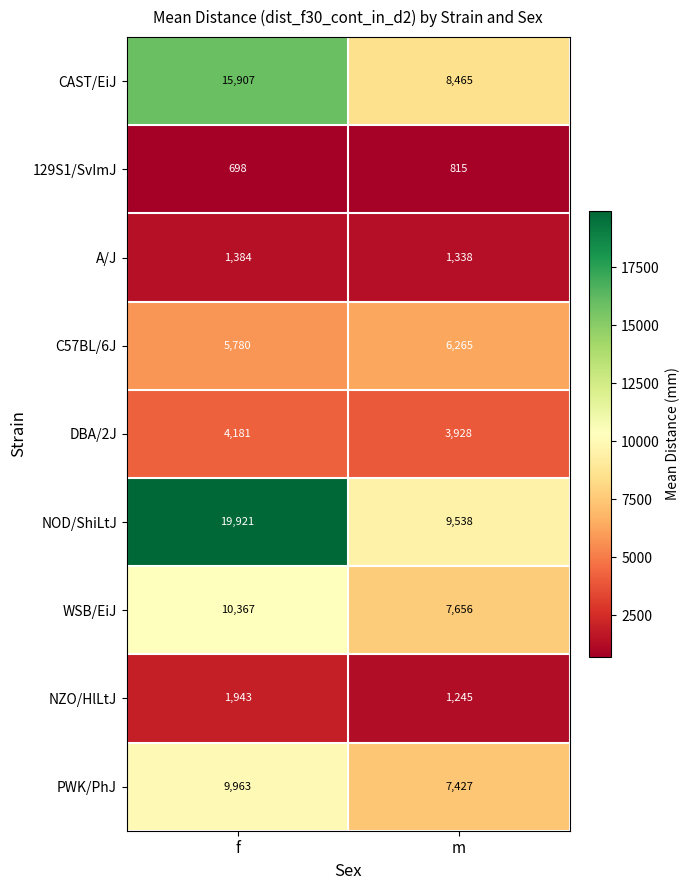

Reading left to right, list all the values displayed in this chart.

CAST/EiJ: f=15907	m=8465
129S1/SvImJ: f=698	m=815
A/J: f=1384	m=1338
C57BL/6J: f=5780	m=6265
DBA/2J: f=4181	m=3928
NOD/ShiLtJ: f=19921	m=9538
WSB/EiJ: f=10367	m=7656
NZO/HlLtJ: f=1943	m=1245
PWK/PhJ: f=9963	m=7427